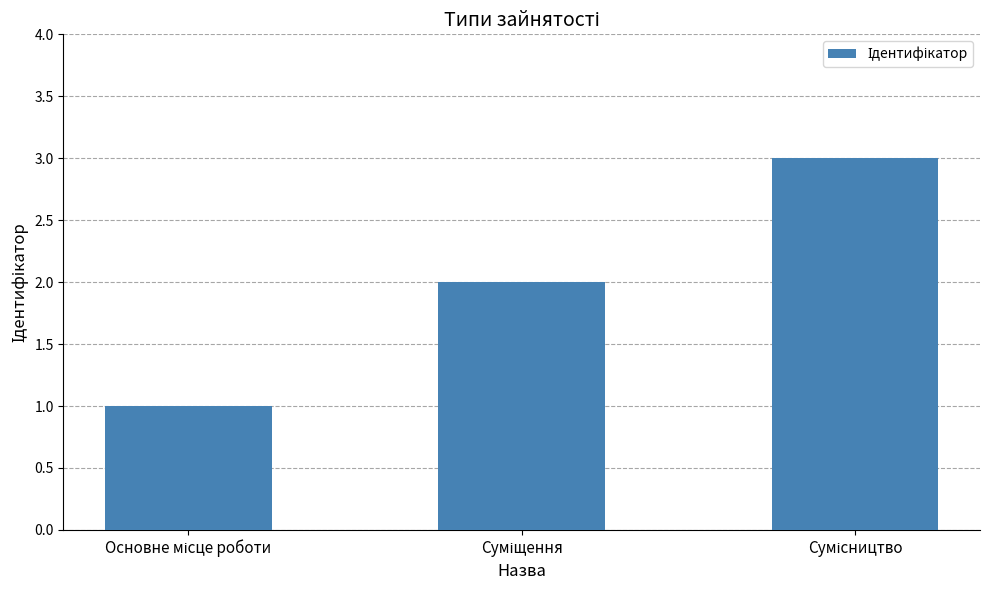

Does the chart contain any negative values?

No